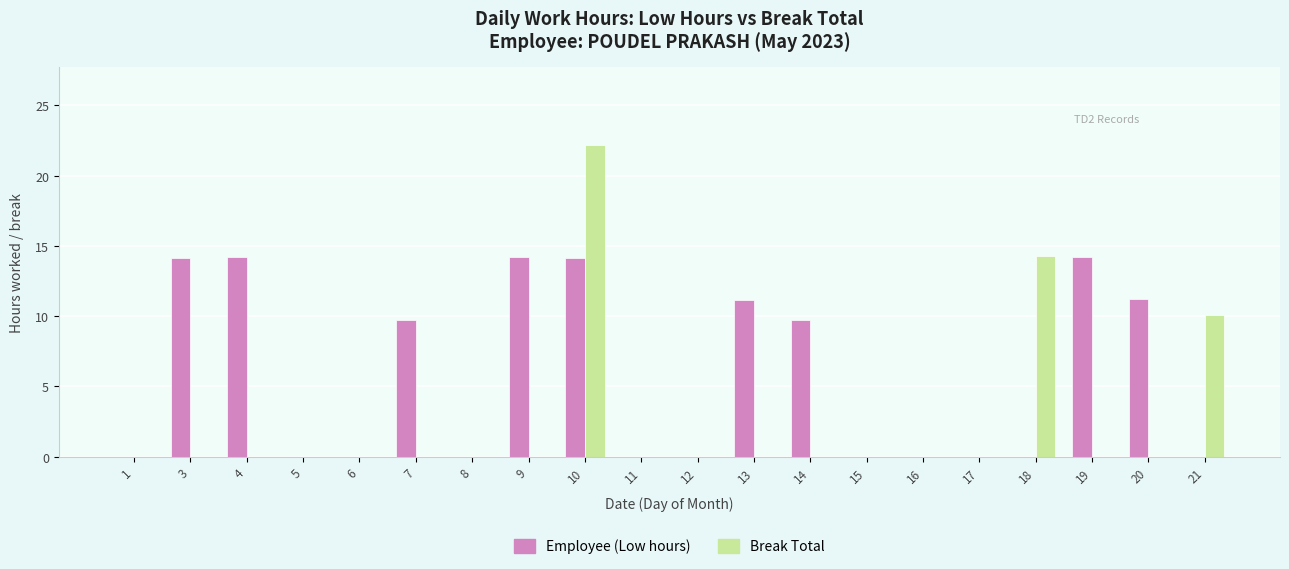

What is the spread (max minus min) of values at 4?

14.2